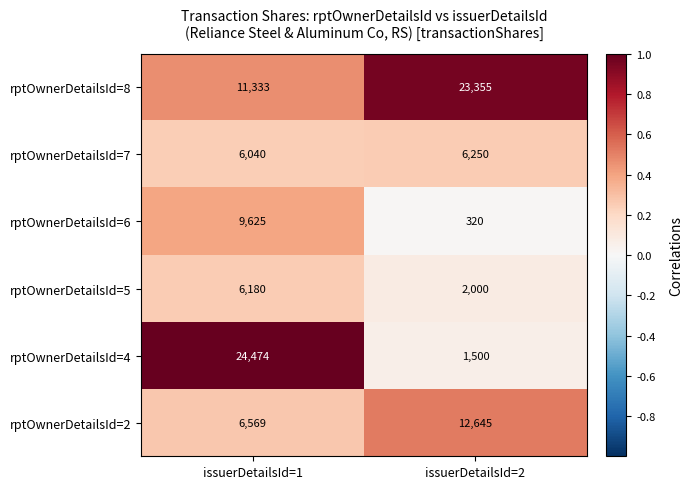

What is the sum of all rptOwnerDetailsId=8 values?

34688